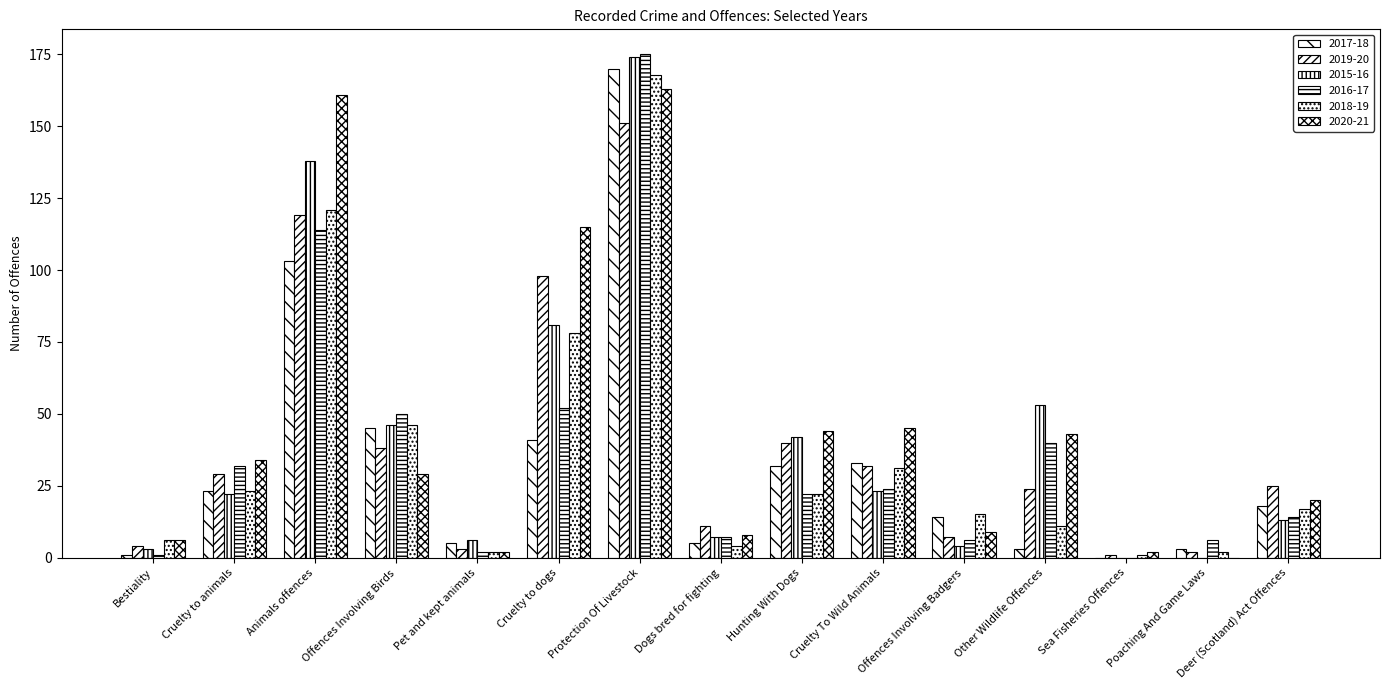

How many series are shown in this chart?

6